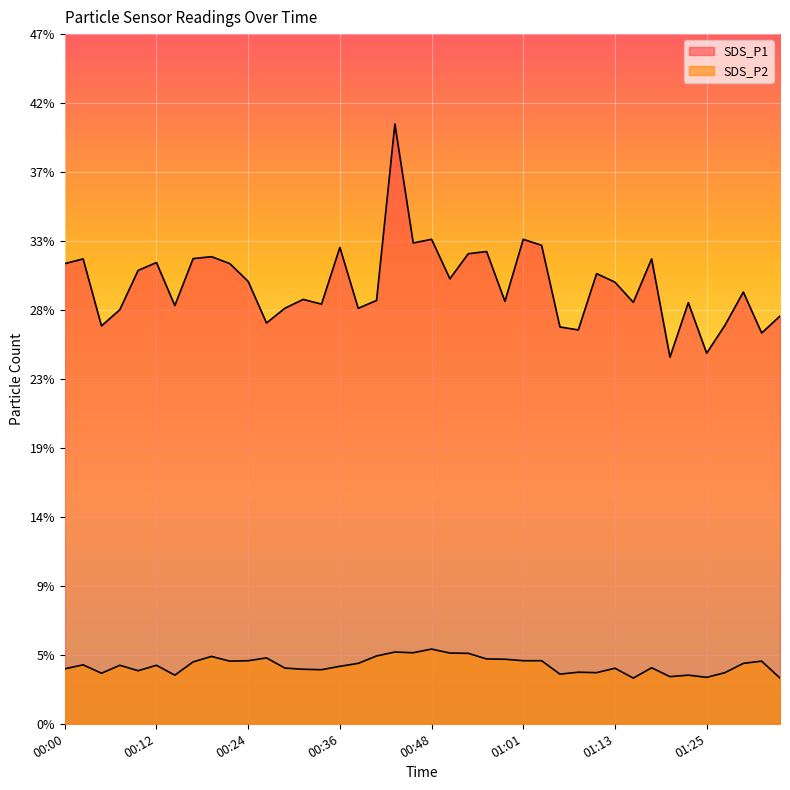

True or false: SDS_P2 and SDS_P1 cross at least once.

False